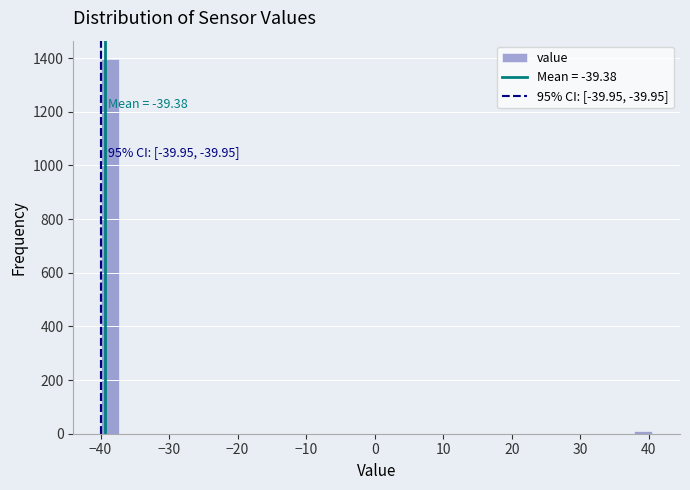

Read against the x-axis, roughly where is the centre of the tallest bar?

-39